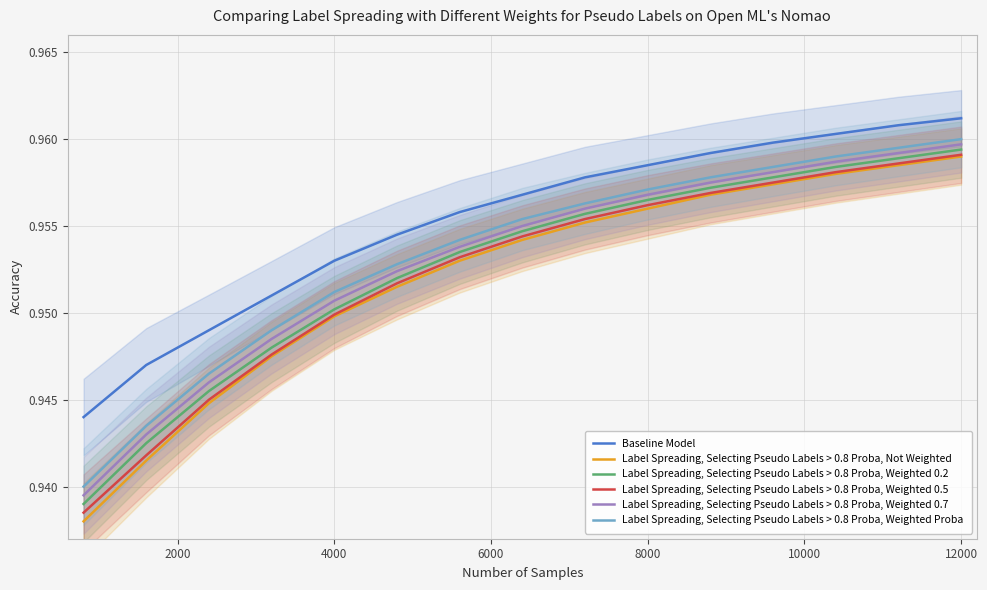

At how many categories does at least one series exceed 0?

15